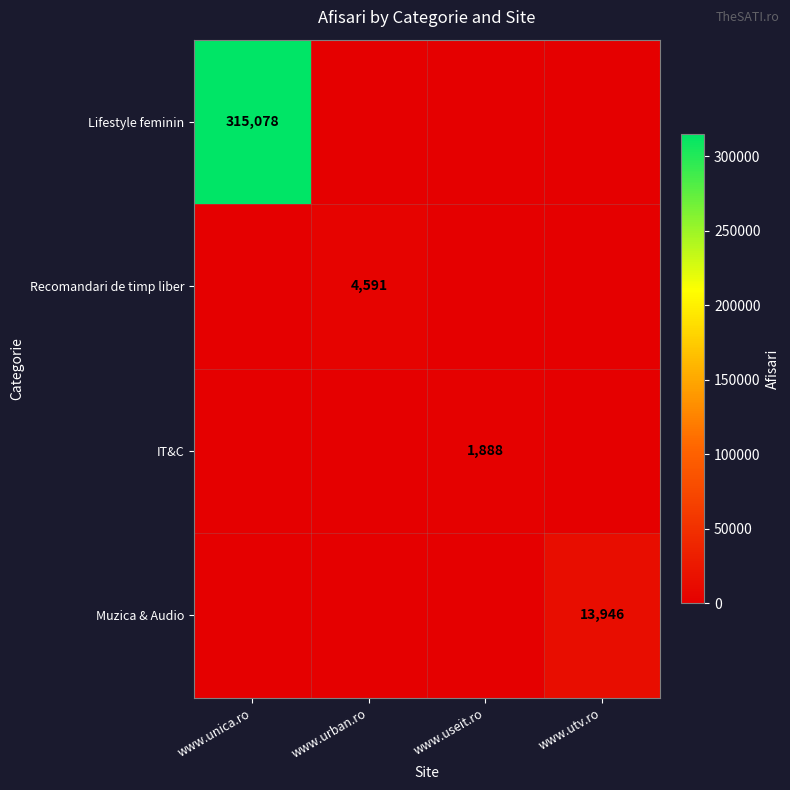

At which category does the chart reach its peak across all series?

www.unica.ro